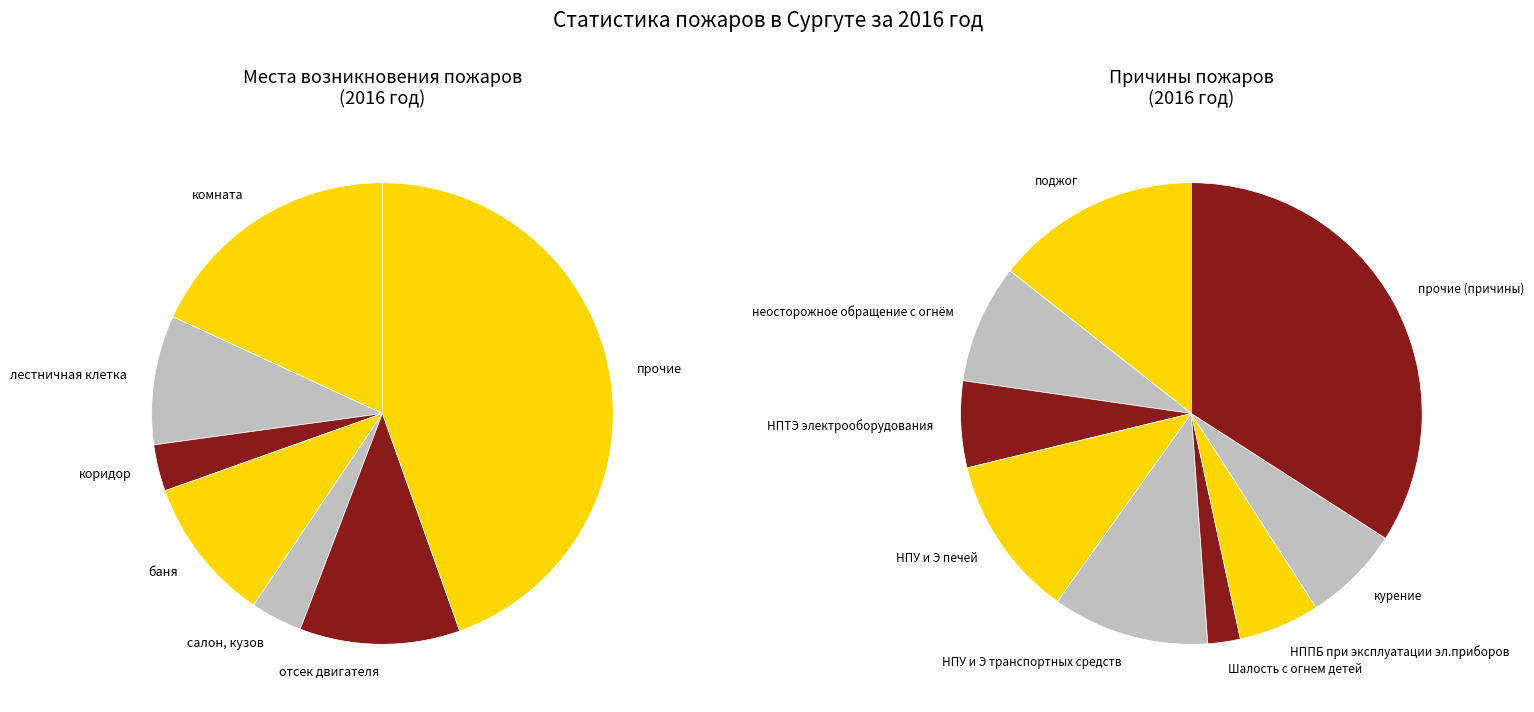

Between коридор and салон, кузов, which series saw the biggest shift?

Места возникновения